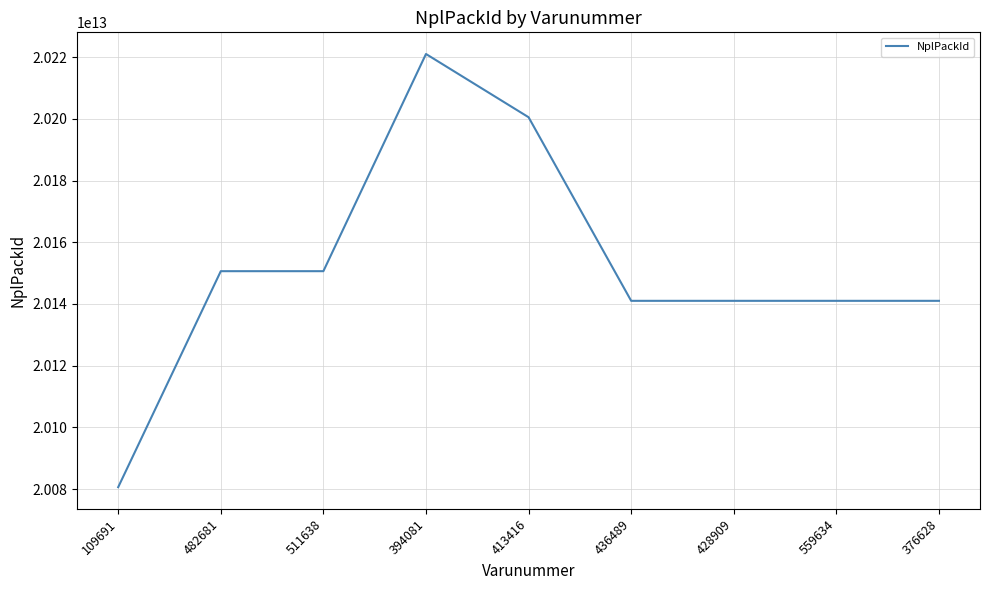

What is the difference between the values at 394081 and 482681?

70393999740